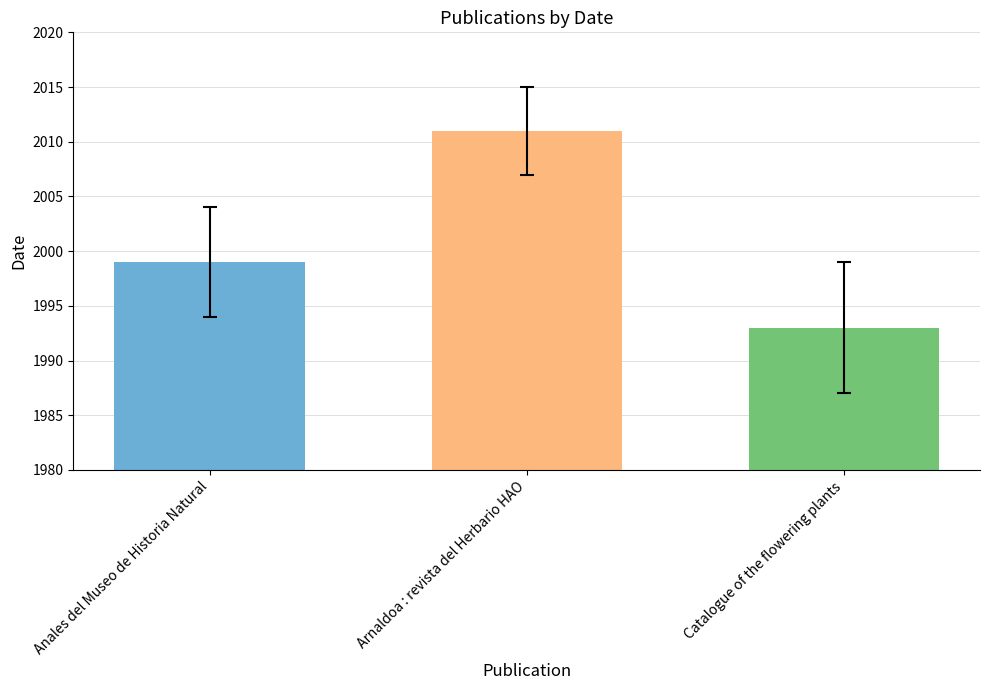

What is the difference between the values at Catalogue of the flowering plants and Arnaldoa : revista del Herbario HAO?

18